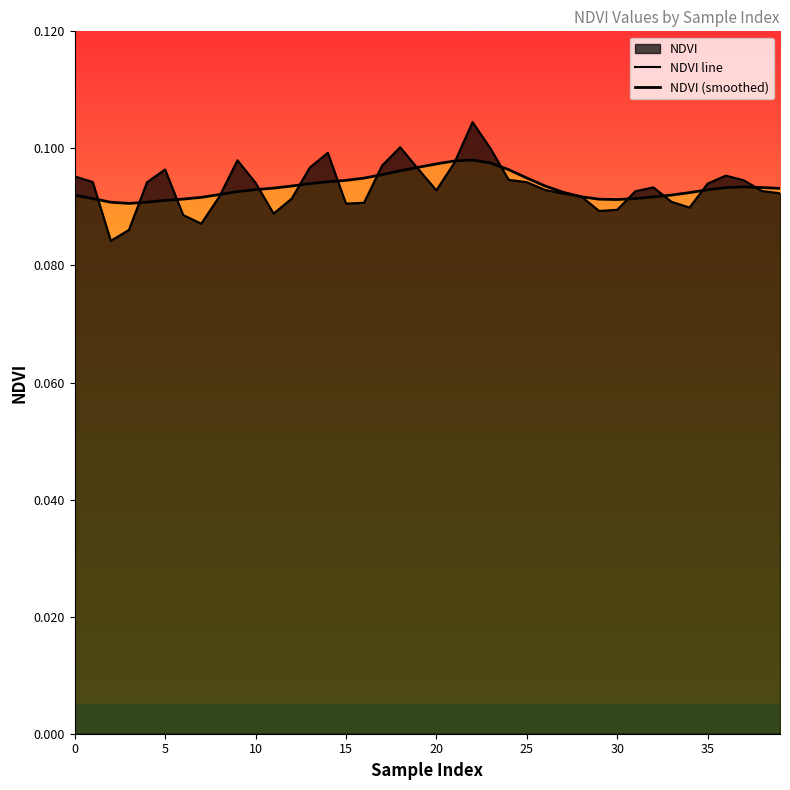

What is the lowest value of the NDVI (smoothed) series?

0.1